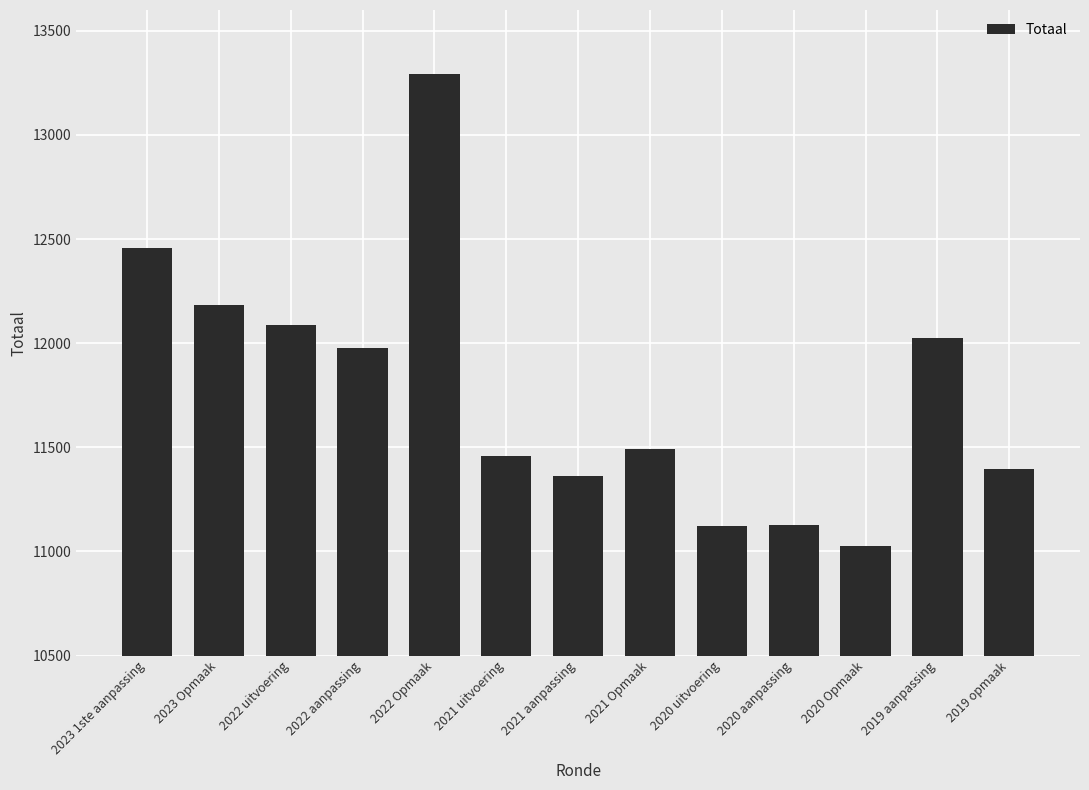

At which label does the data first exceed 11493?

2023 1ste aanpassing